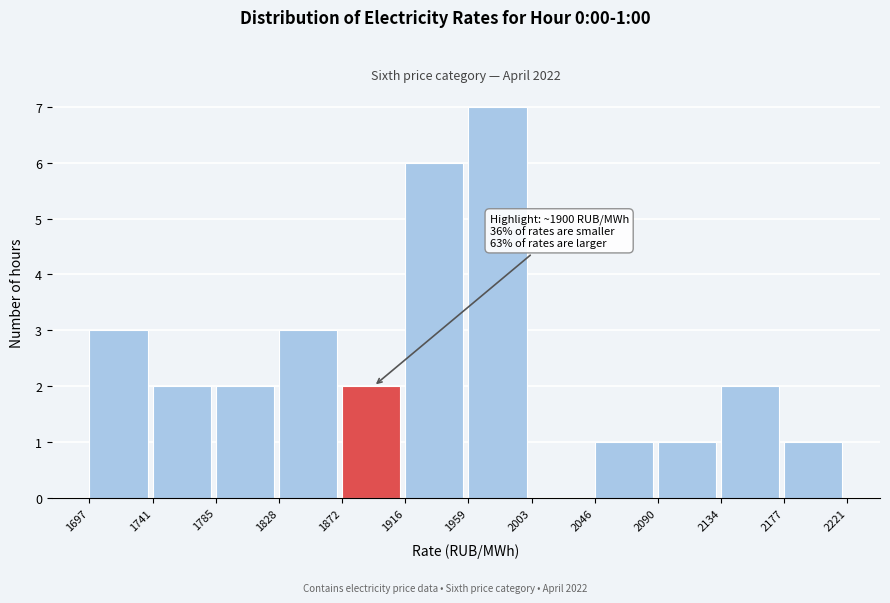

Which range on the x-axis has the tallest bar?

1959 to 2003